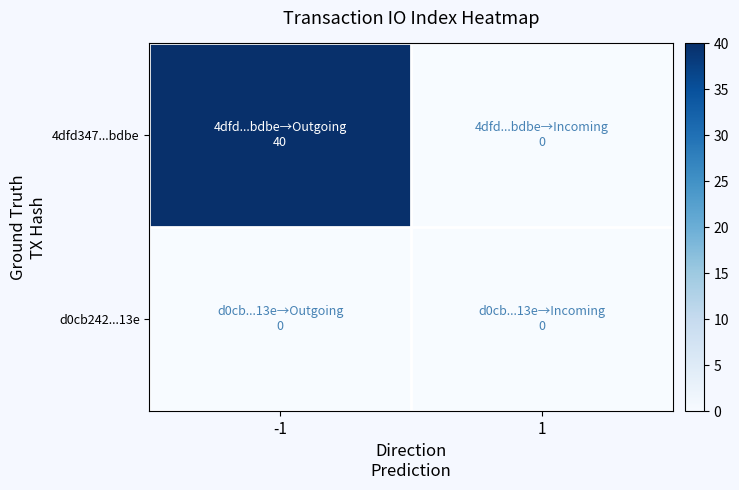

At 1, list the series in order from smallest to largest.

4dfd347...bdbe, d0cb242...13e